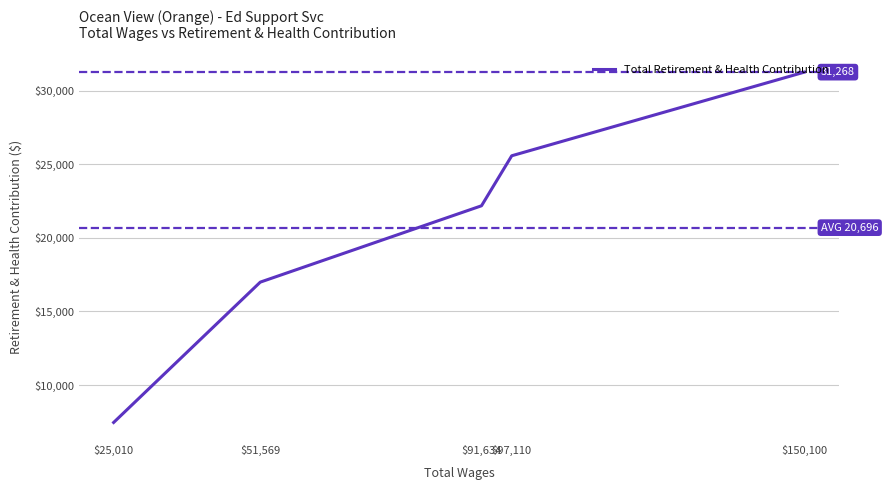

At which label is the value closest to 19360?

$51,569